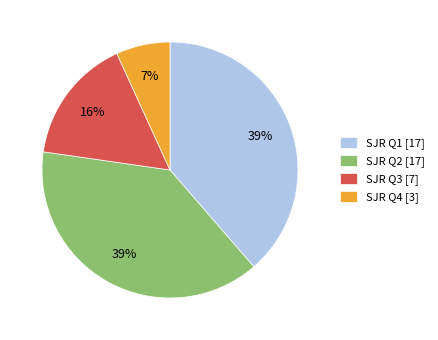

To the nearest percent, what is the difference between the SJR Q4 [3] and SJR Q2 [17] slice percentages?

32%